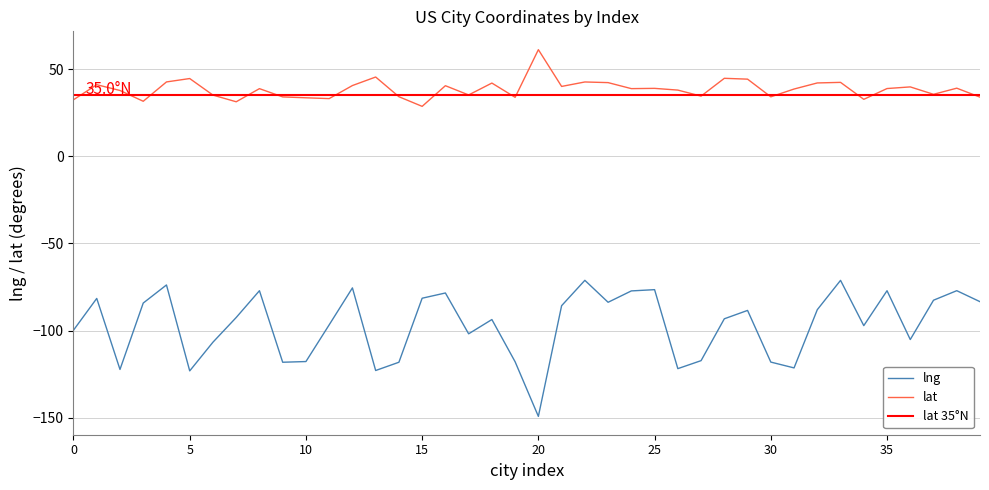

Rank the series by their average value, from highest to lowest.

lat, lng